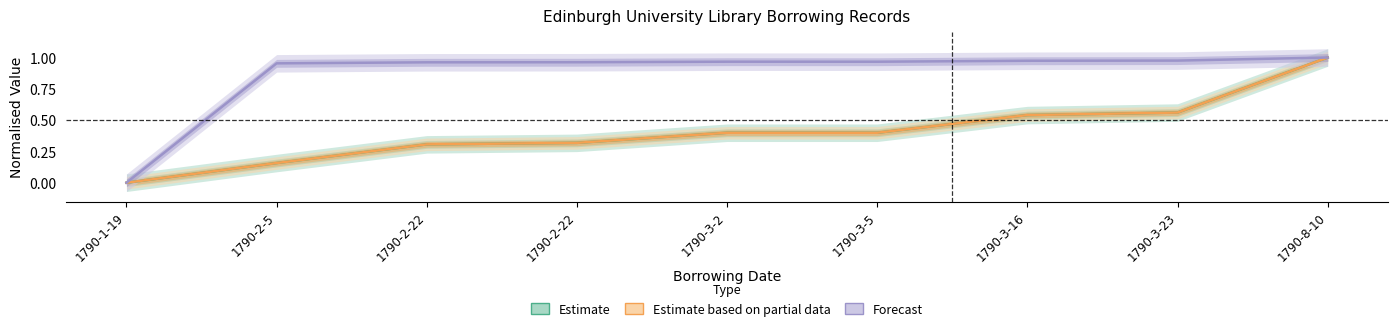

How many distinct data groups are displayed?

3